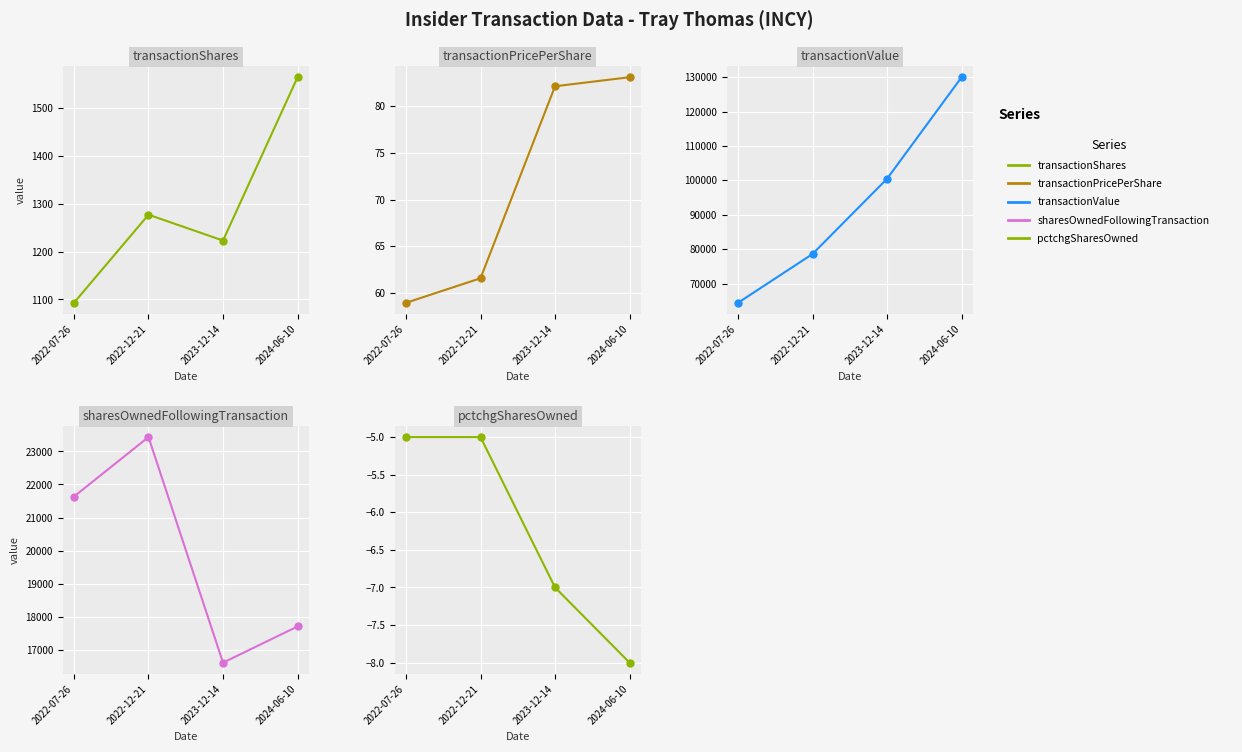

Is it true that transactionValue equals 214509.0 at 2024-06-10?

False